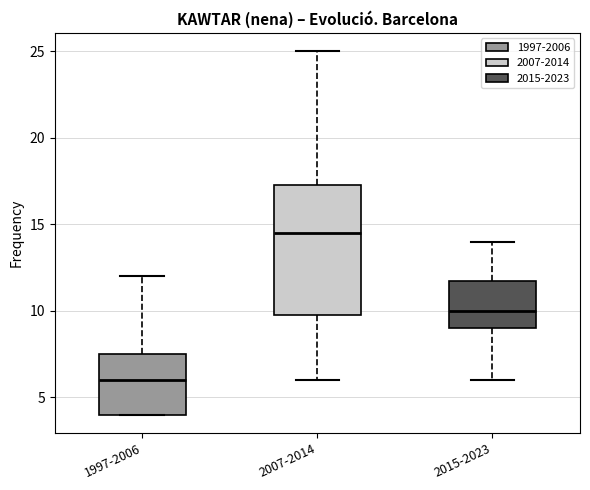

Which box's median line is the highest?

2007-2014